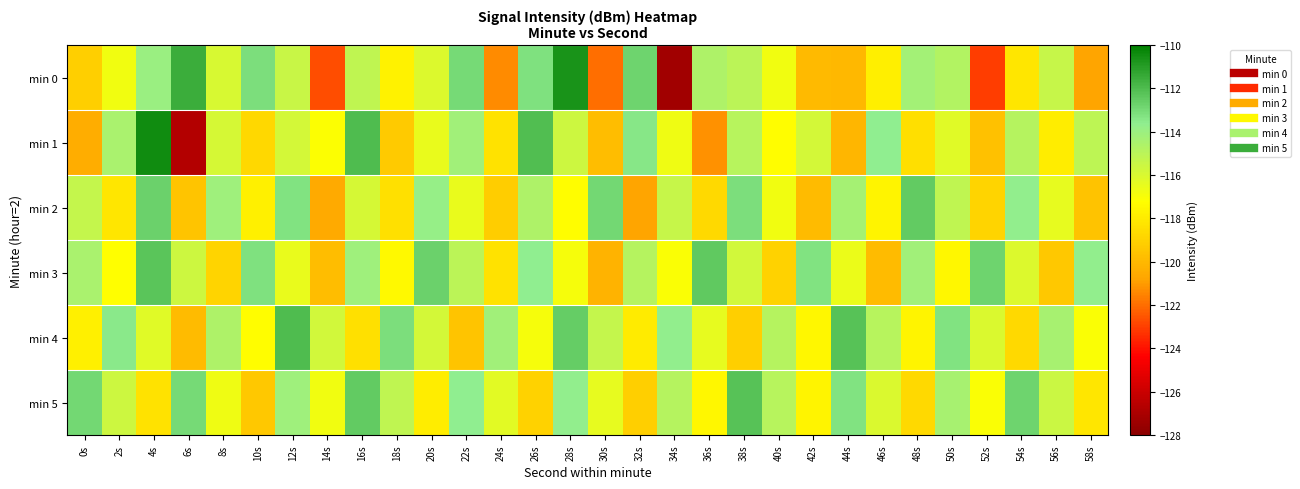

What is the minimum value shown in the chart?

-127.3